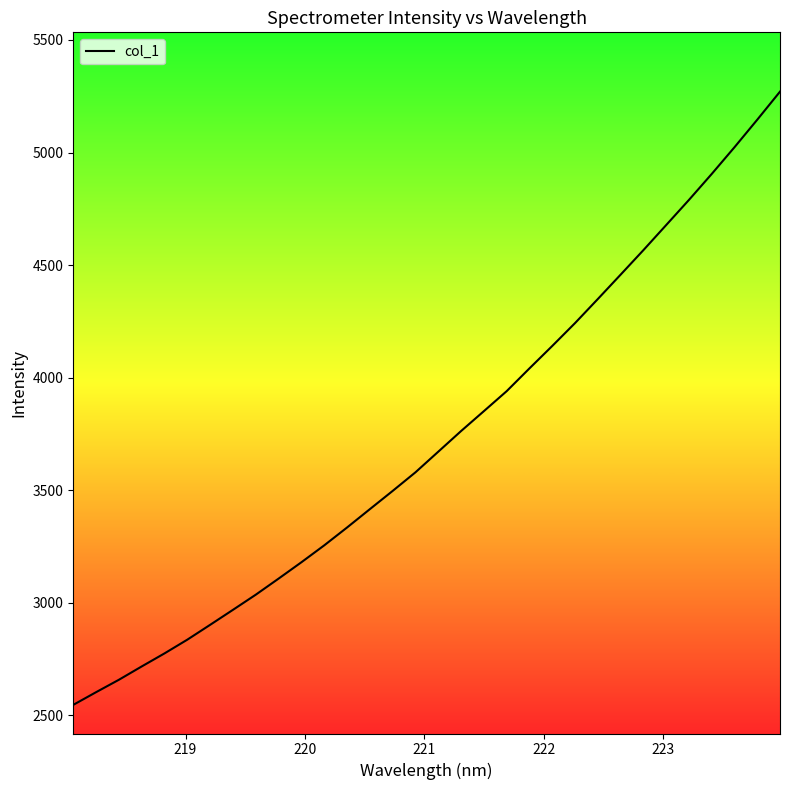

Does the chart have visible grid lines?

No